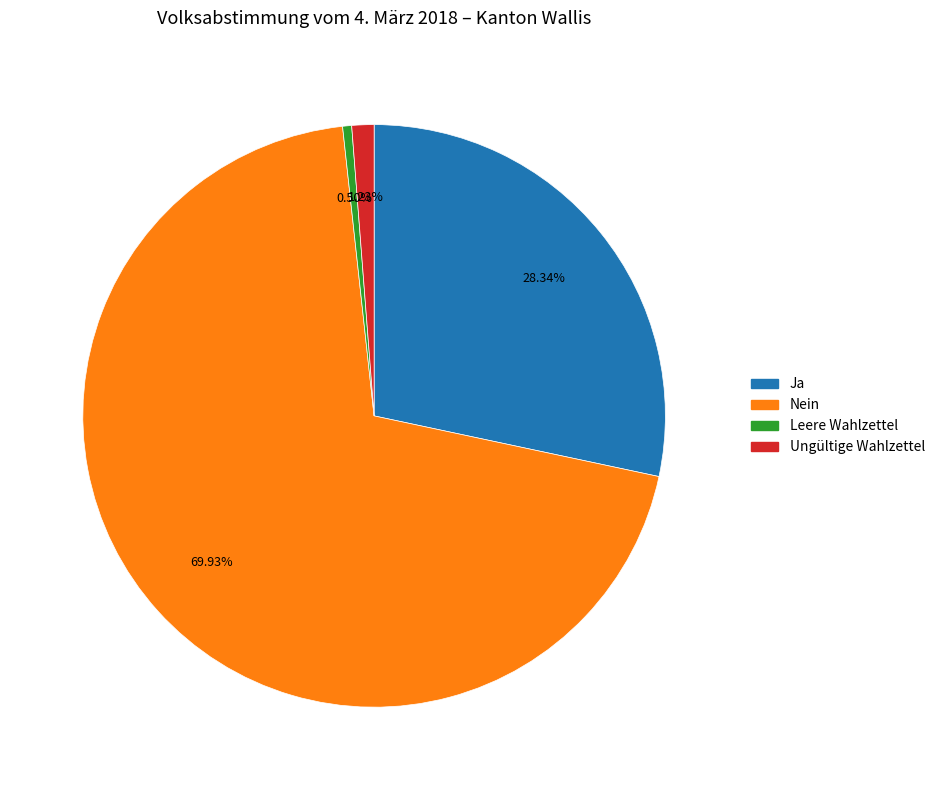

How many segments does this pie chart have?

4